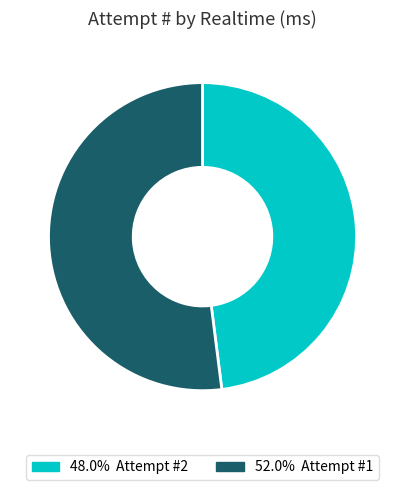

Is there a majority slice in this chart?

Yes